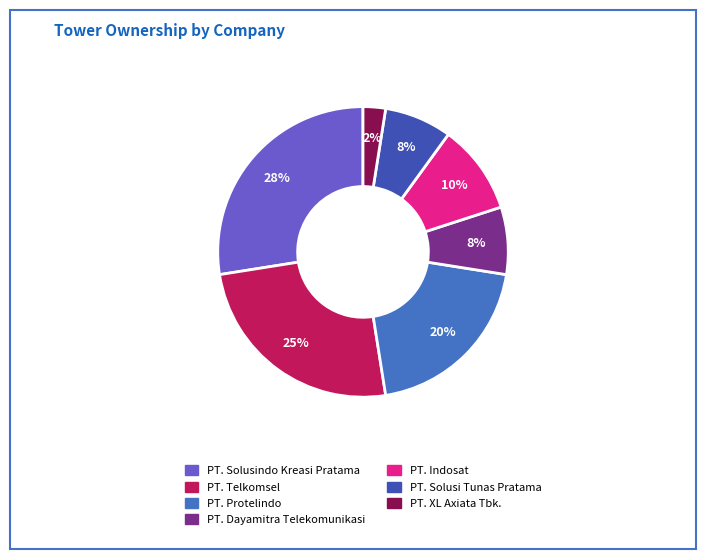

Rank the categories by value from highest to lowest.

PT. Solusindo Kreasi Pratama, PT. Telkomsel, PT. Protelindo, PT. Indosat, PT. Dayamitra Telekomunikasi, PT. Solusi Tunas Pratama, PT. XL Axiata Tbk.